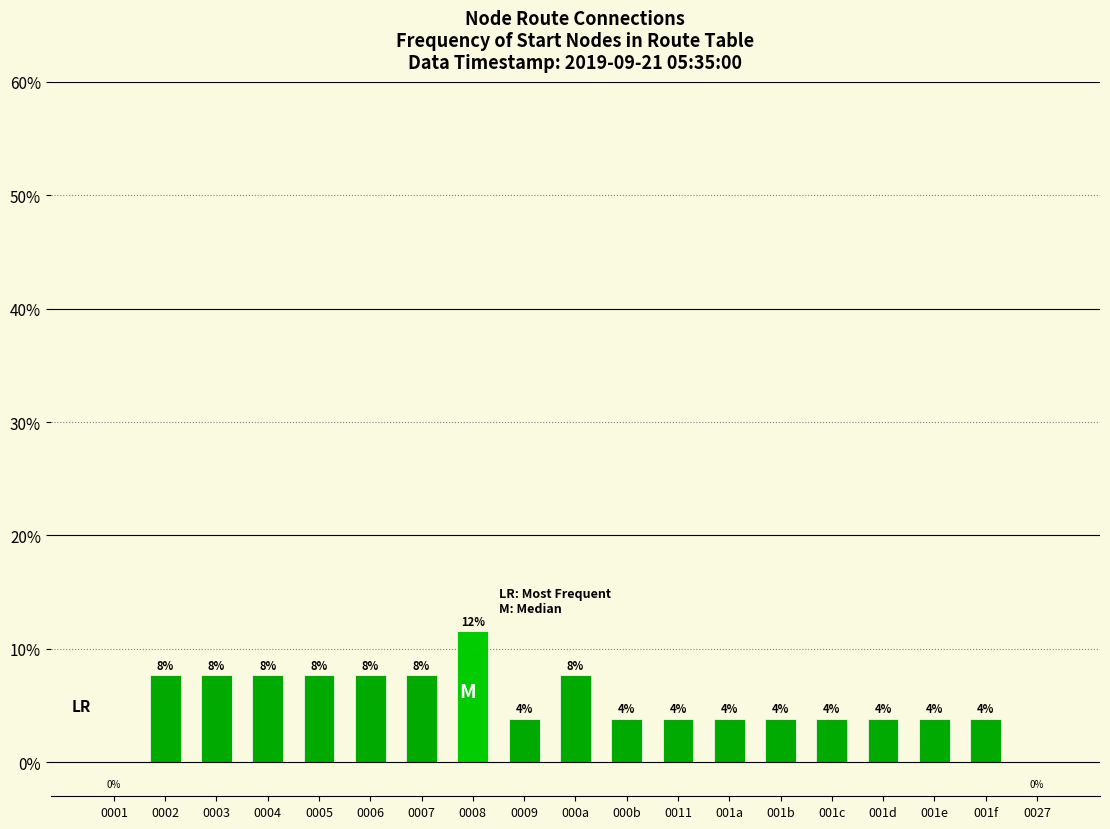

True or false: the data shows 5.9 at 000b.

False